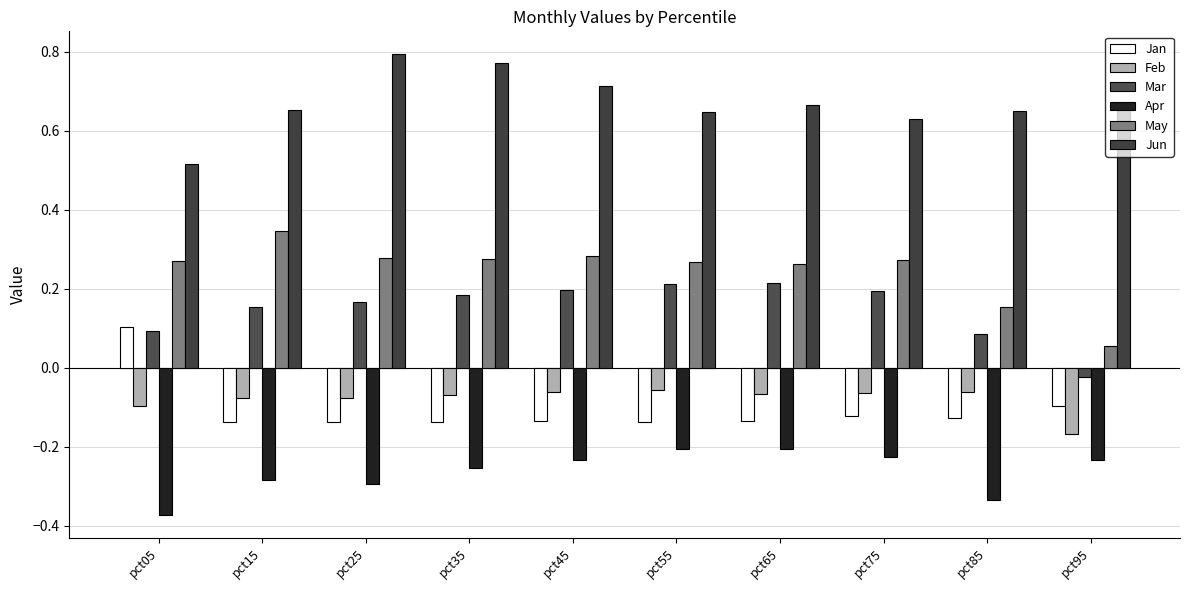

What is the difference between the highest and lowest values at pct55?

0.9